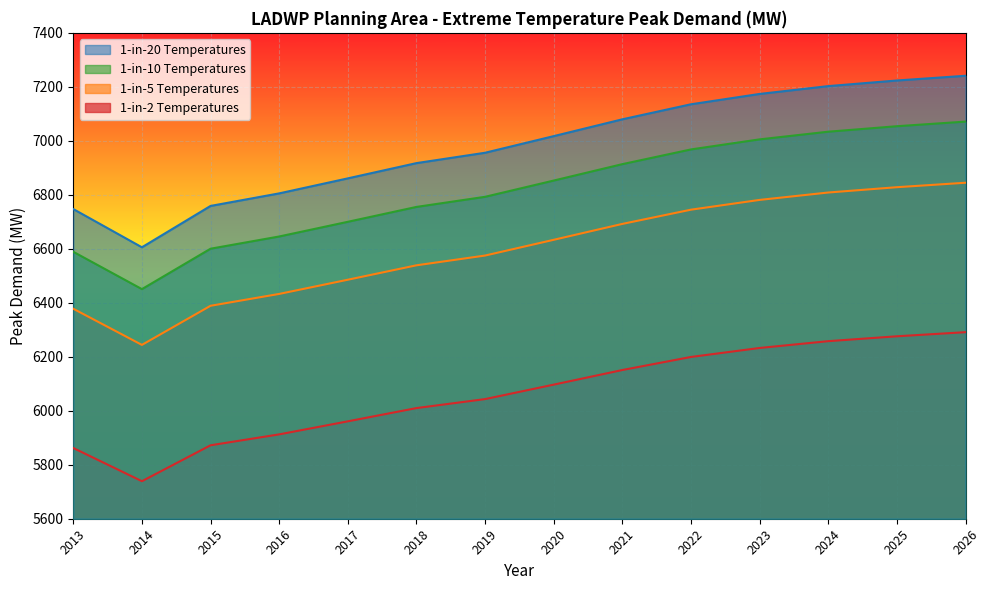

Is it true that 1-in-2 Temperatures equals 5912.5 at 2016?

True